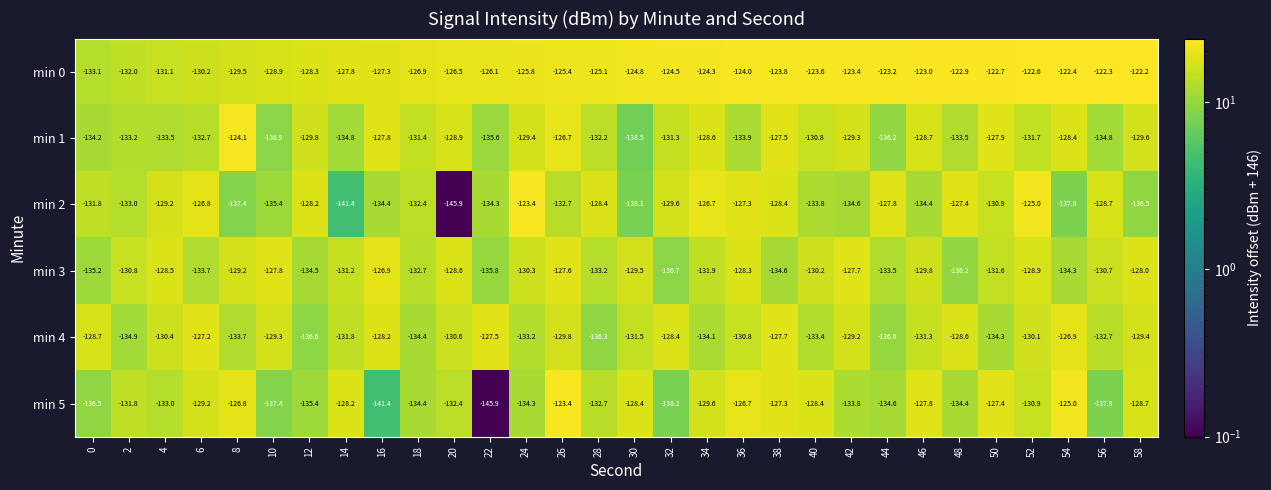

Which series has the largest total across all categories?

min 0